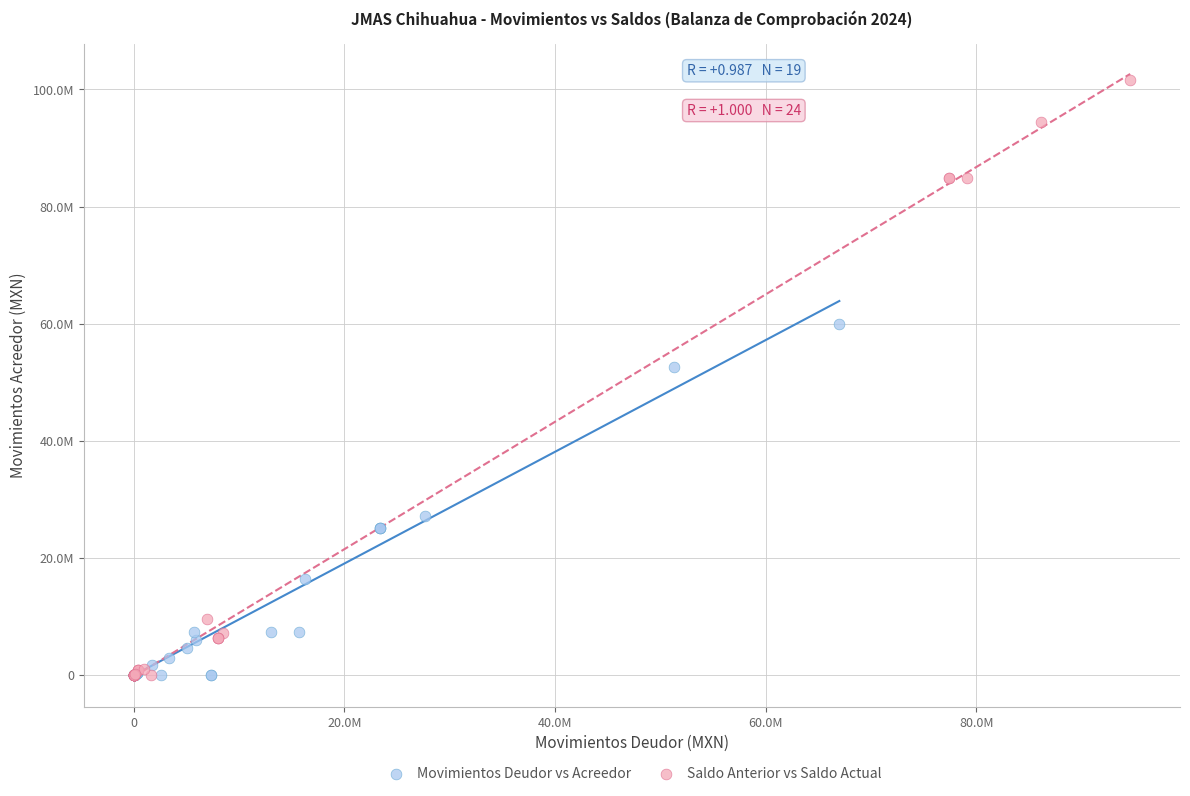

What are all the series names shown in the legend?

Movimientos Deudor vs Acreedor, Saldo Anterior vs Saldo Actual